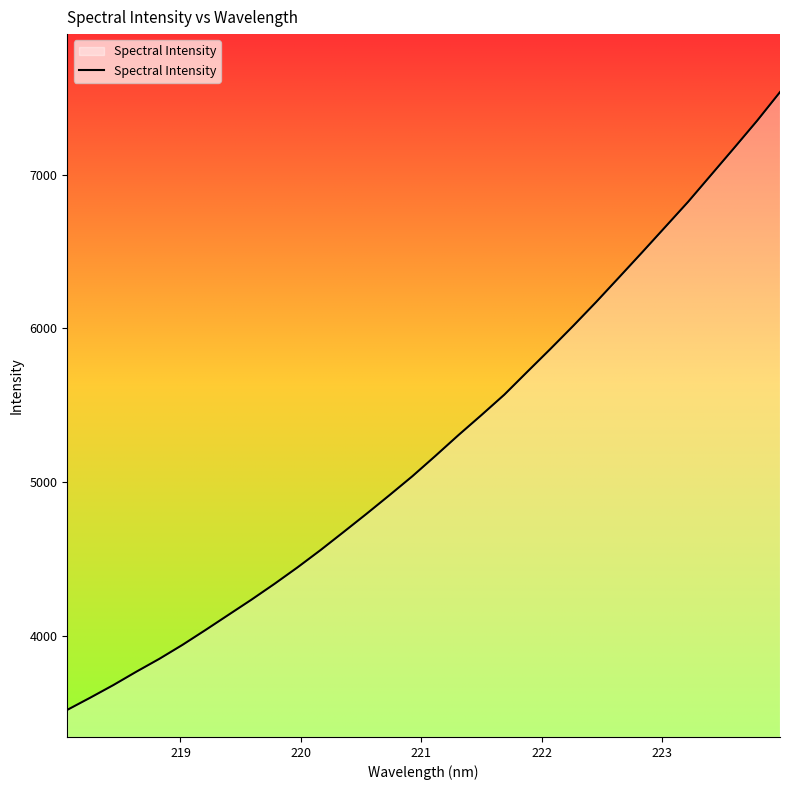

What is the difference between the maximum and minimum values?

4013.9